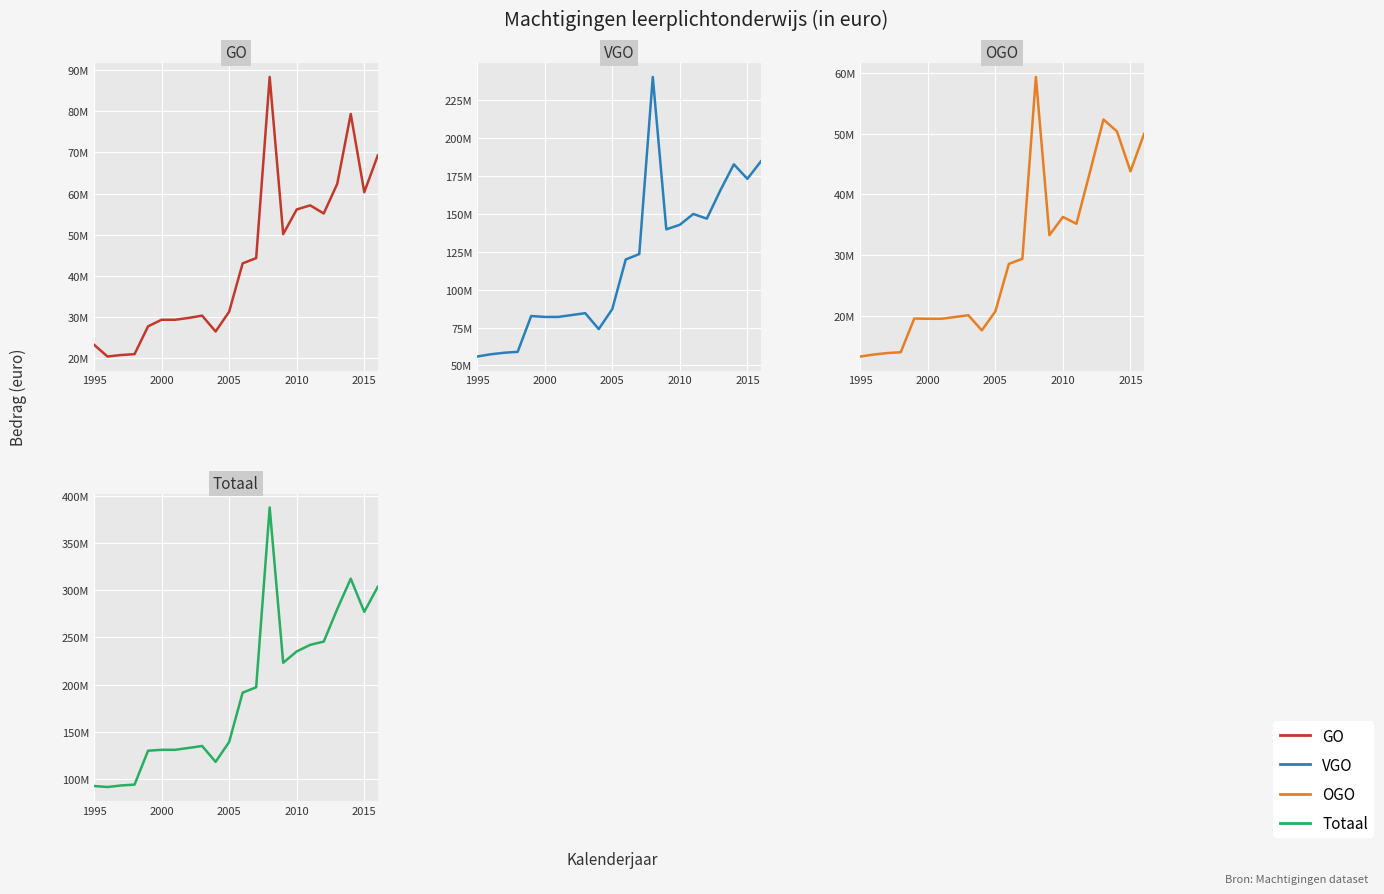

True or false: GO has more than 0 interior local peaks.

True